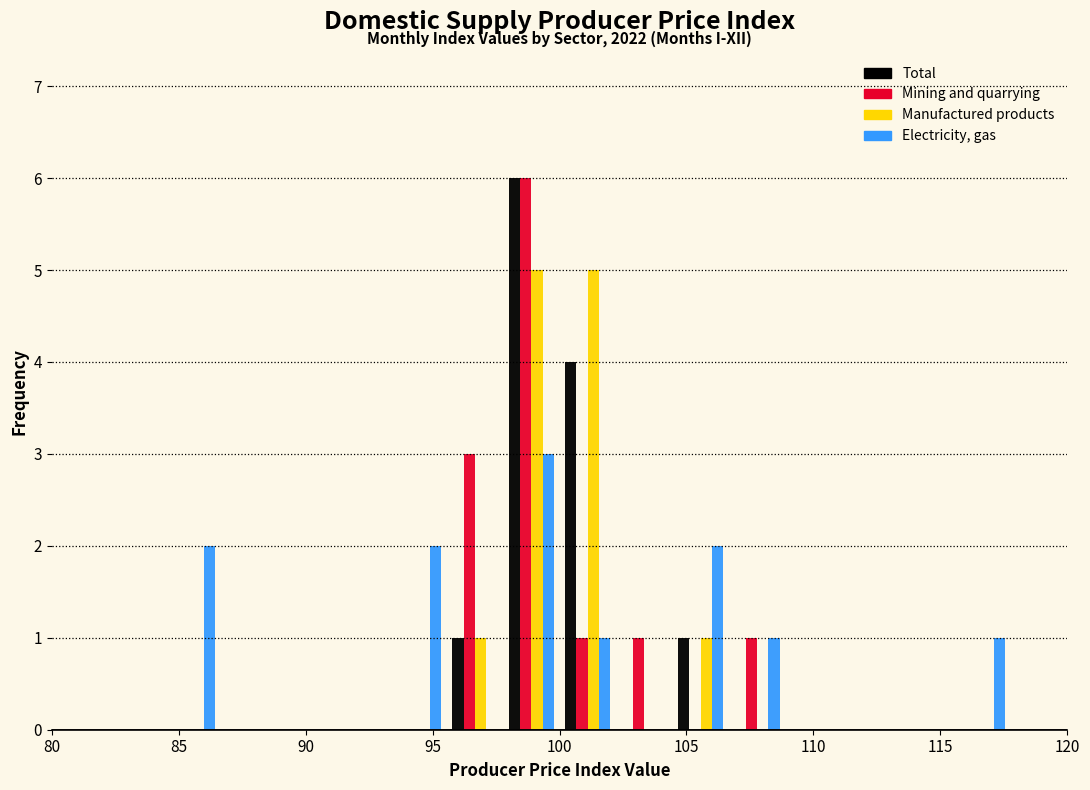

In the Mining and quarrying series, which range on the x-axis has the tallest bar?

98.0 to 100.0